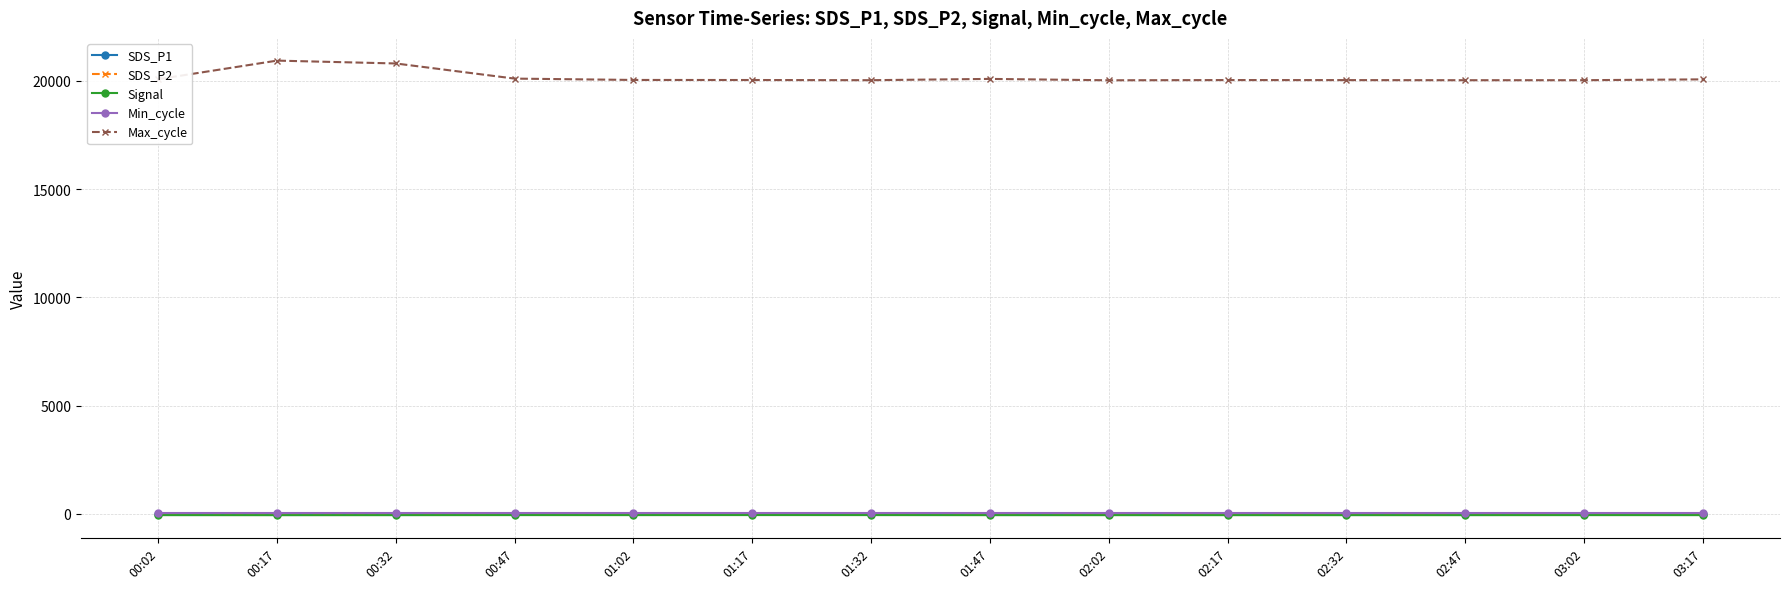

What is the sum of all SDS_P2 values?

26.0